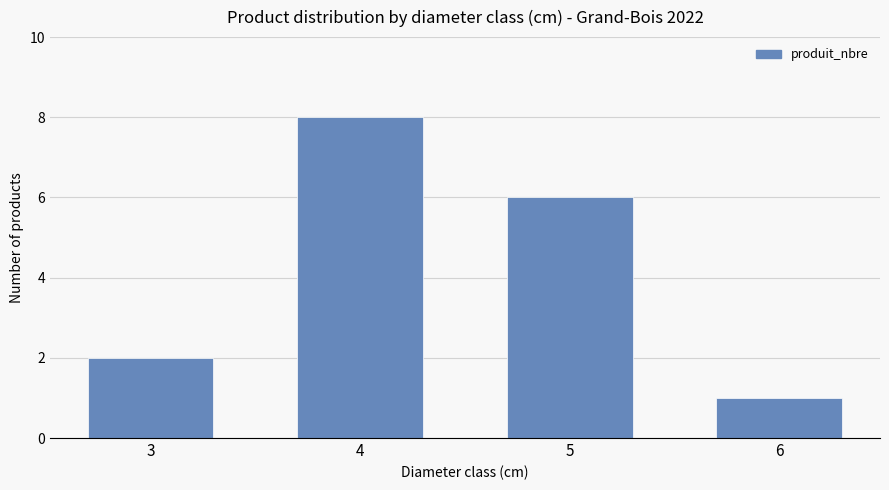

Between 4 and 3, which is larger?

4